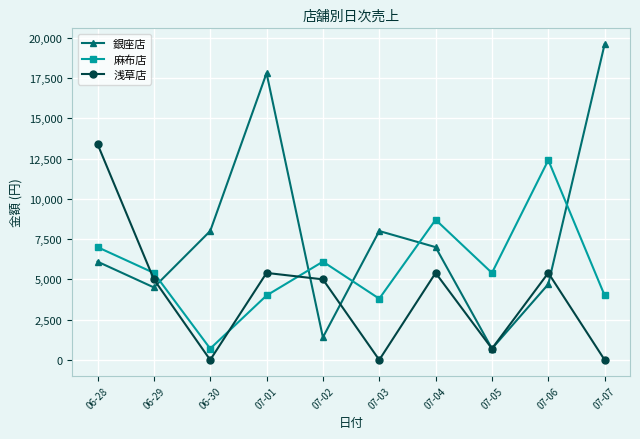

At which category is the sum across all series the highest?

07-01